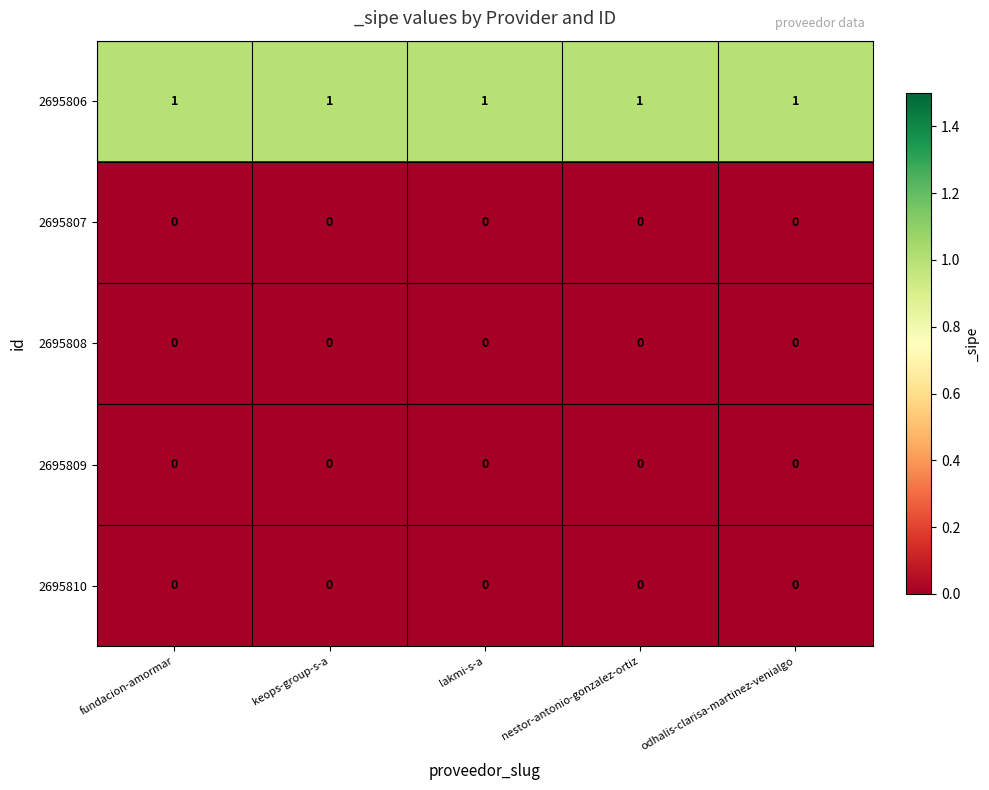

Which series has the largest total across all categories?

2695806